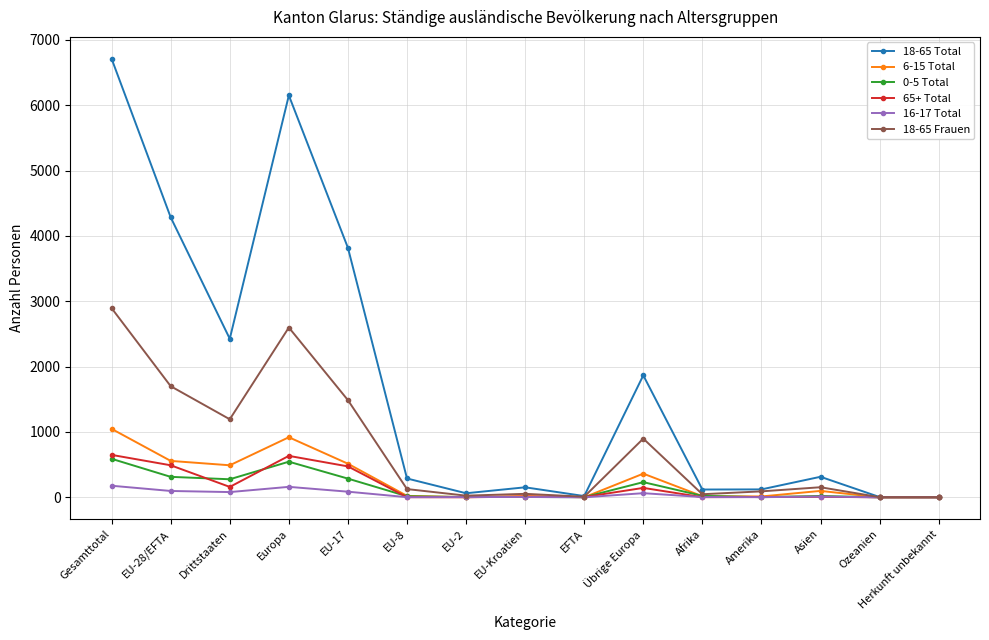

What is the difference between the highest and lowest values at EU-17?

3732